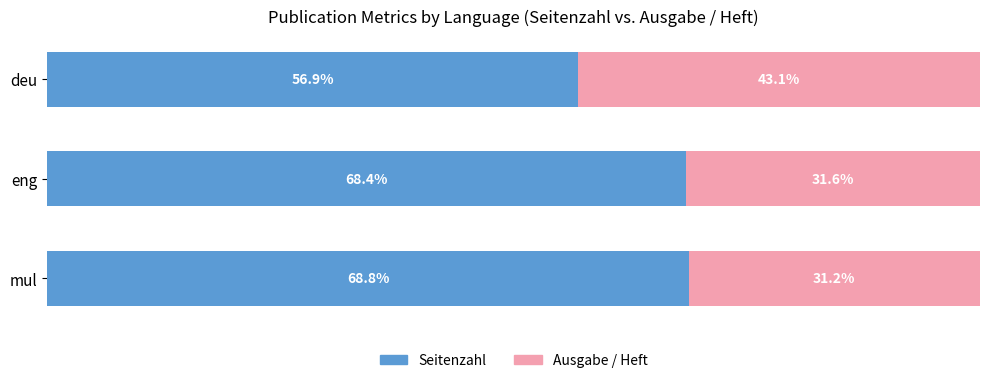

At which label does Seitenzahl reach its peak?

mul